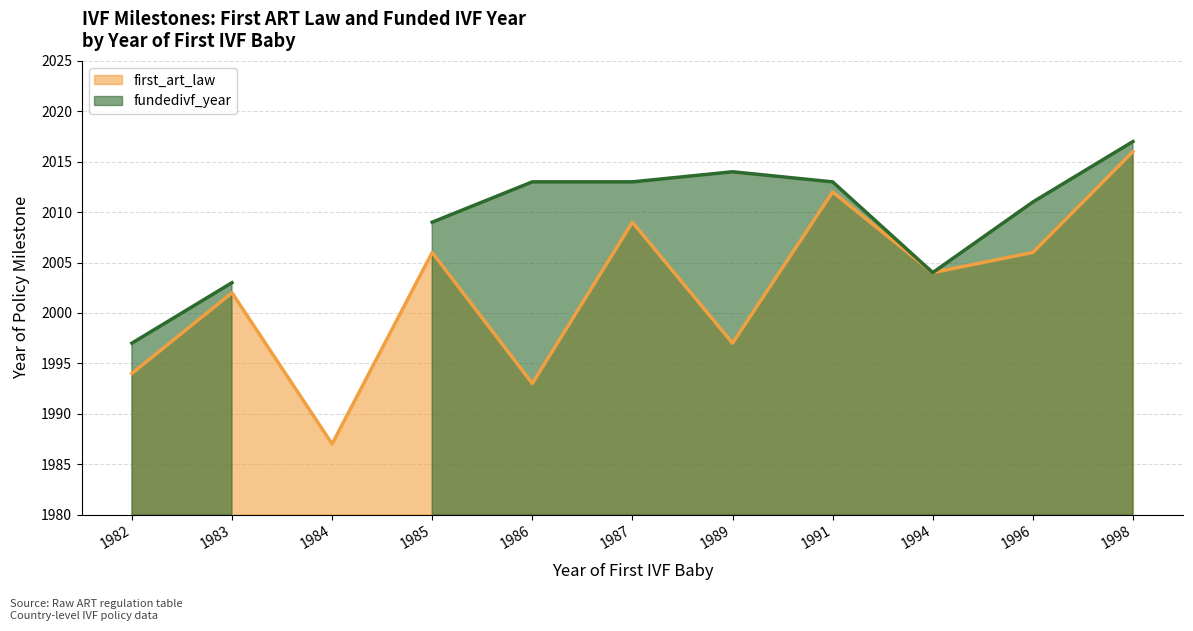

True or false: the data shows 1252 at 1985.

False